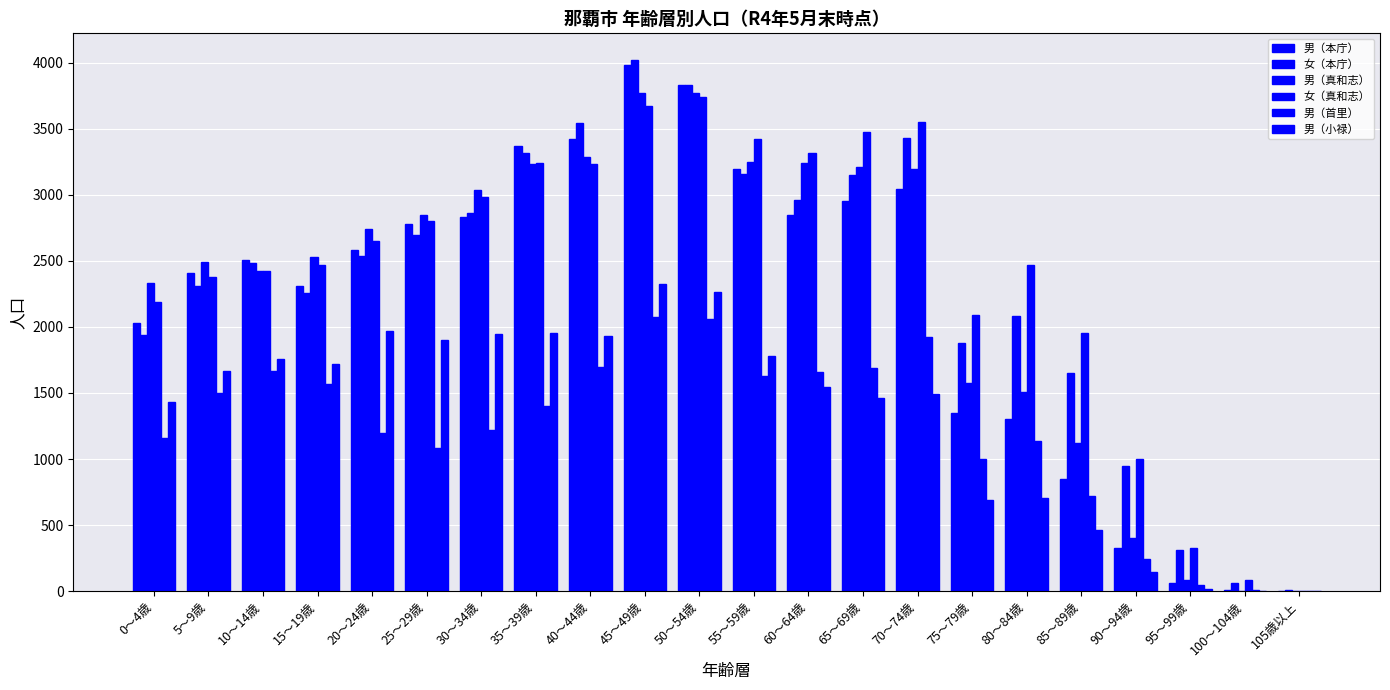

How many groups of bars are there?

22